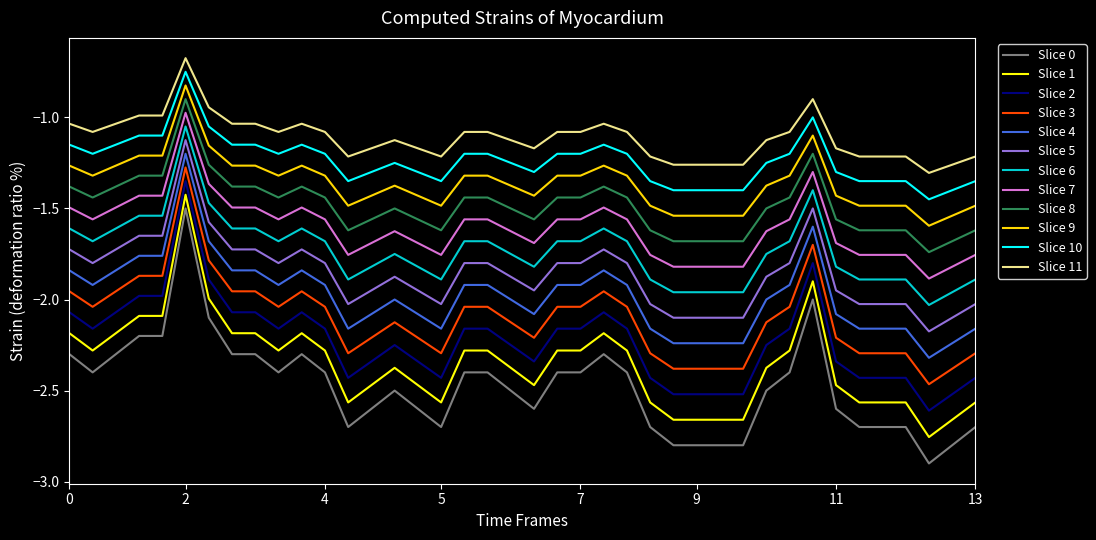

How many lines are shown in the chart?

12